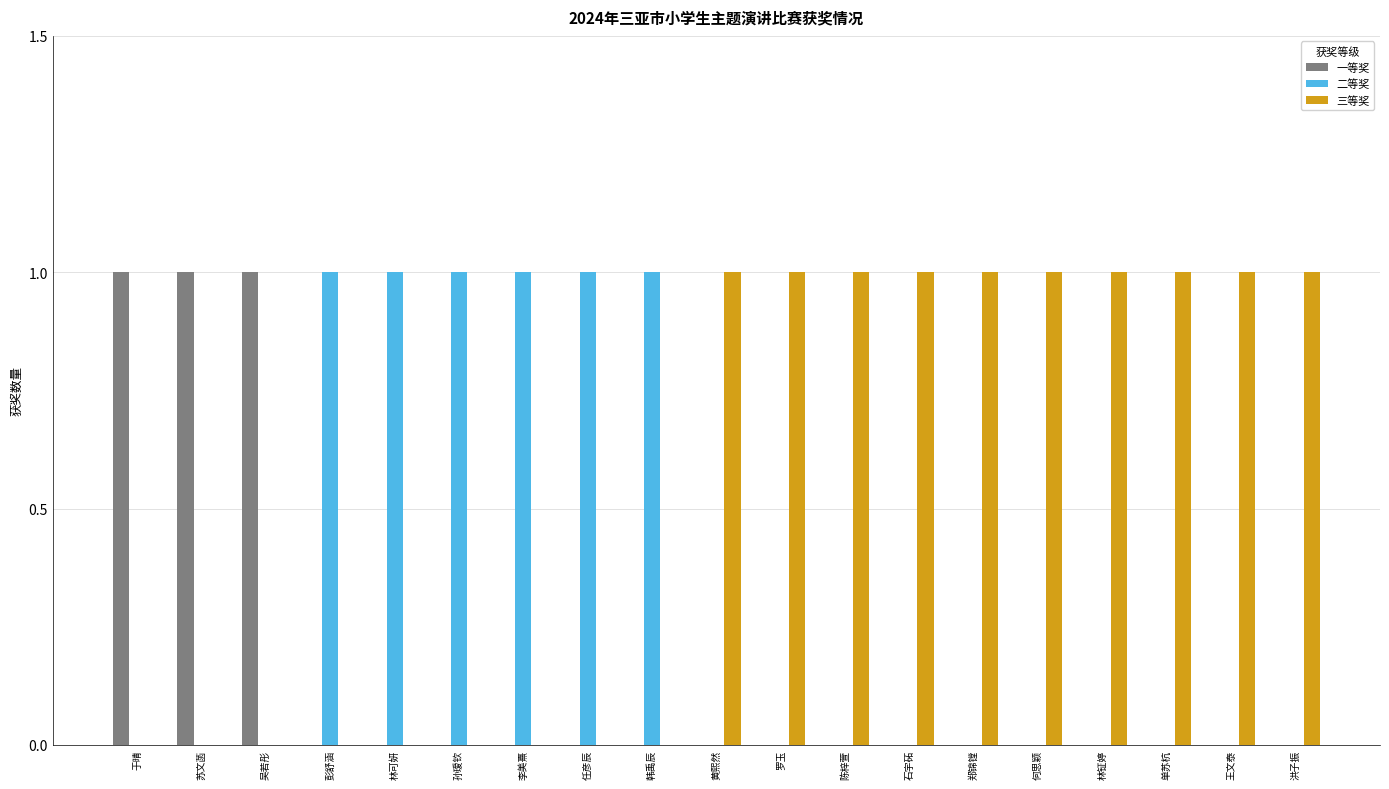

Is it true that 二等奖 equals 0 at 单苏杭?

True